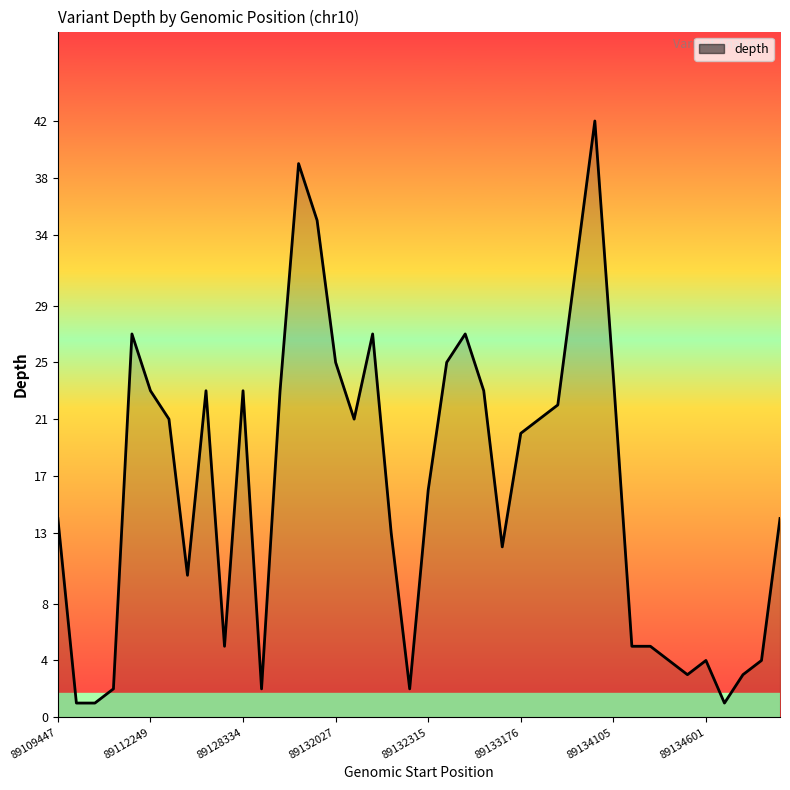

What is the maximum value shown in the chart?

42